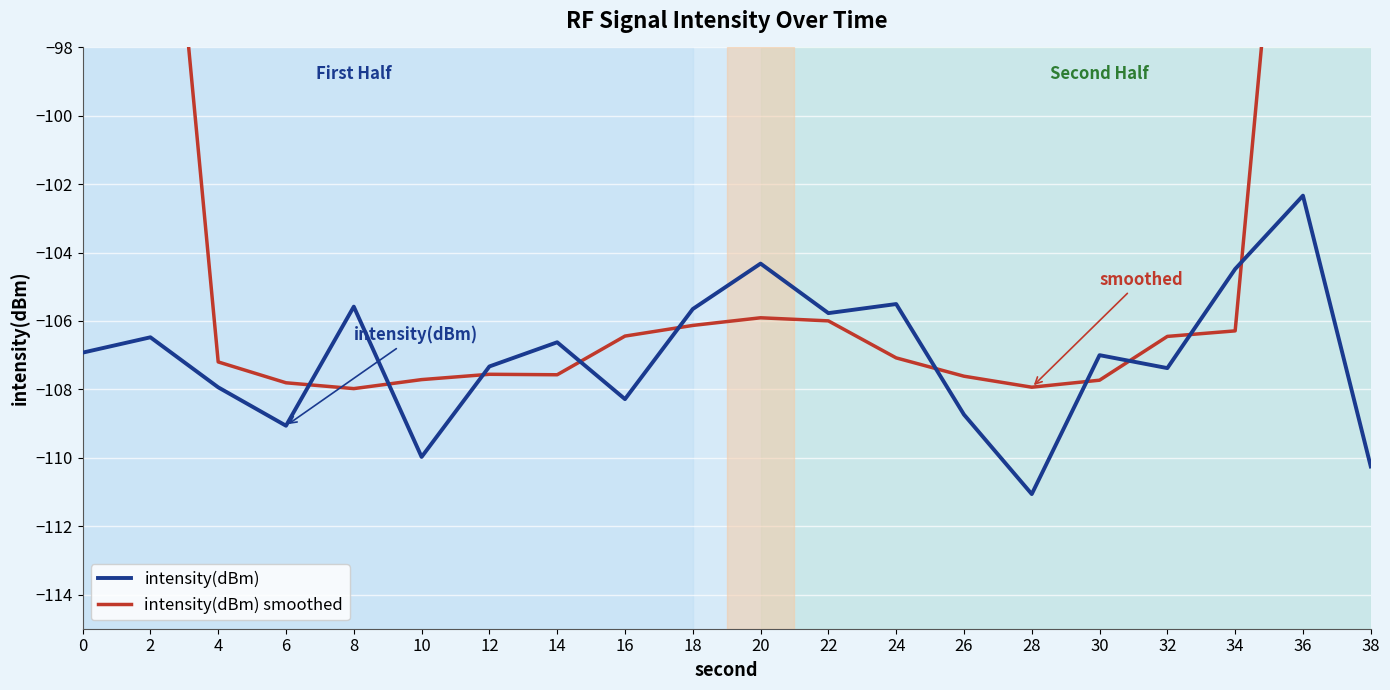

Reading left to right, extract all data points from this chart.

intensity(dBm): 0=-106.9	2=-106.5	4=-107.9	6=-109.1	8=-105.6	10=-110.0	12=-107.3	14=-106.6	16=-108.3	18=-105.7	20=-104.3	22=-105.8	24=-105.5	26=-108.7	28=-111.1	30=-107.0	32=-107.4	34=-104.5	36=-102.3	38=-110.3
intensity(dBm) smoothed: 0=-64.3	2=-86.1	4=-107.2	6=-107.8	8=-108.0	10=-107.7	12=-107.6	14=-107.6	16=-106.4	18=-106.1	20=-105.9	22=-106.0	24=-107.1	26=-107.6	28=-107.9	30=-107.7	32=-106.5	34=-106.3	36=-84.9	38=-63.4